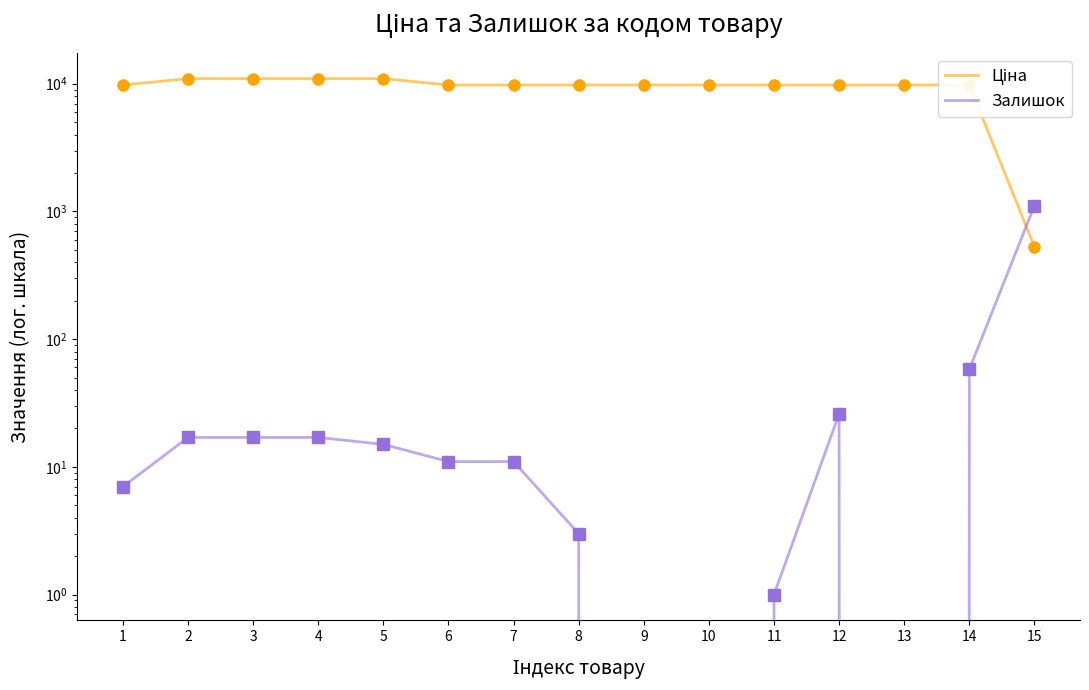

How many series are shown in this chart?

2